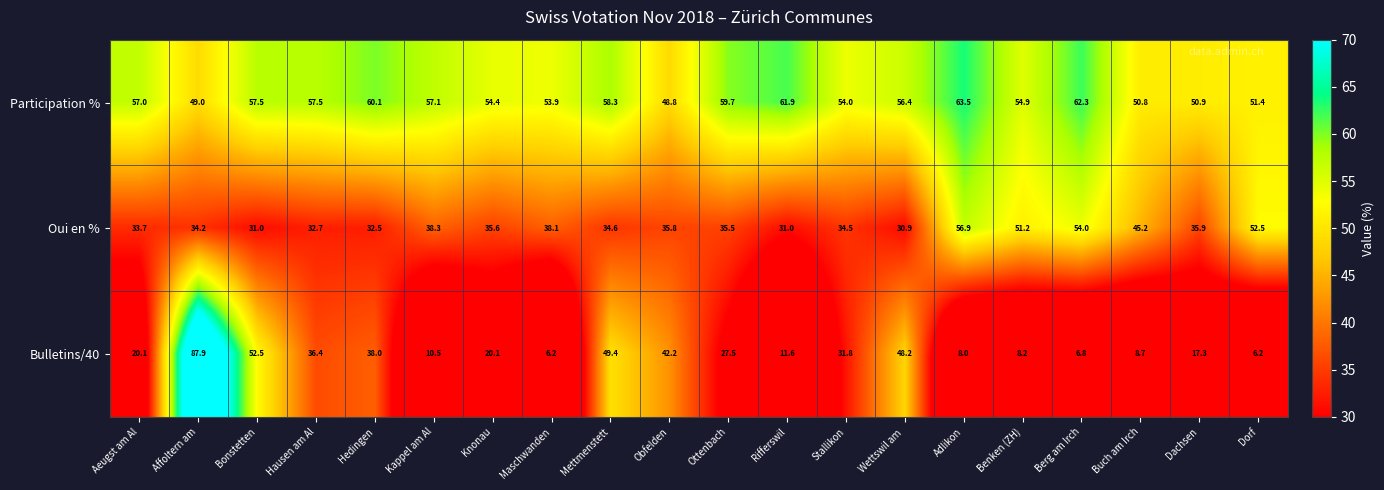

True or false: Participation % has a value of 30.5 at Mettmenstett.

False